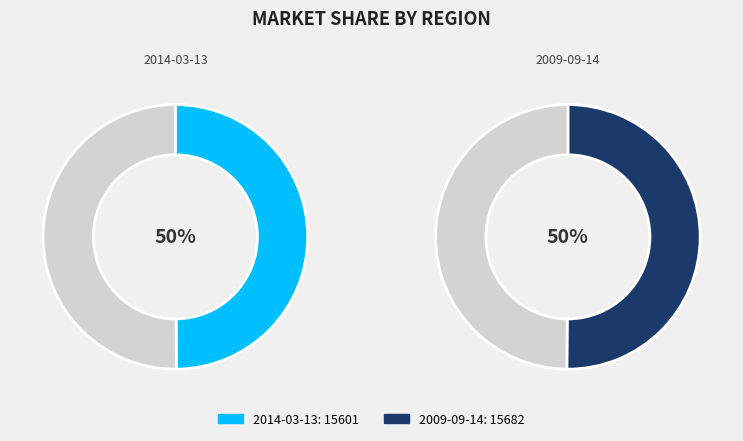

Which category has the smallest portion of the pie?

2014-03-13